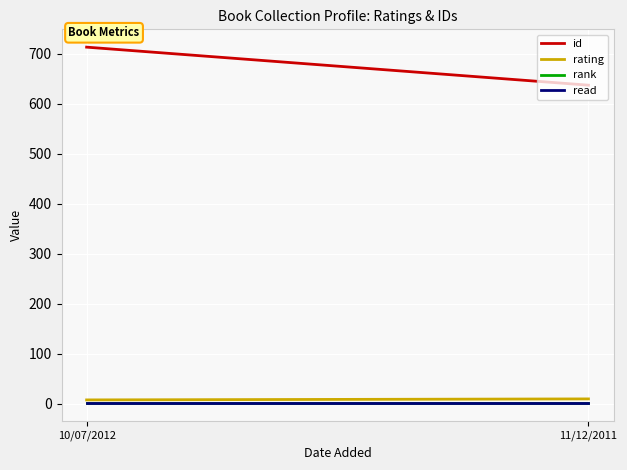

What are all the series names shown in the legend?

id, rating, rank, read